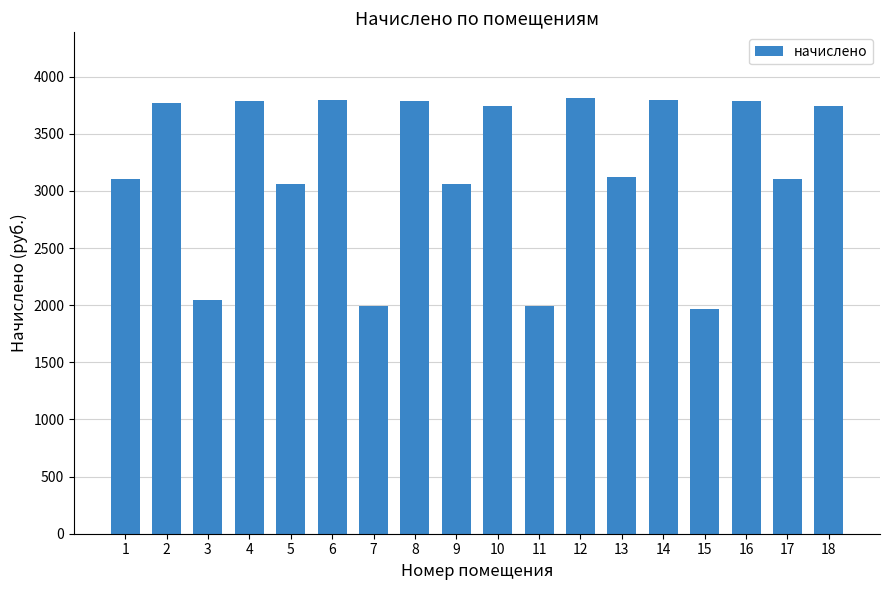

Is it true that the value at 12 is 3816.0?

True